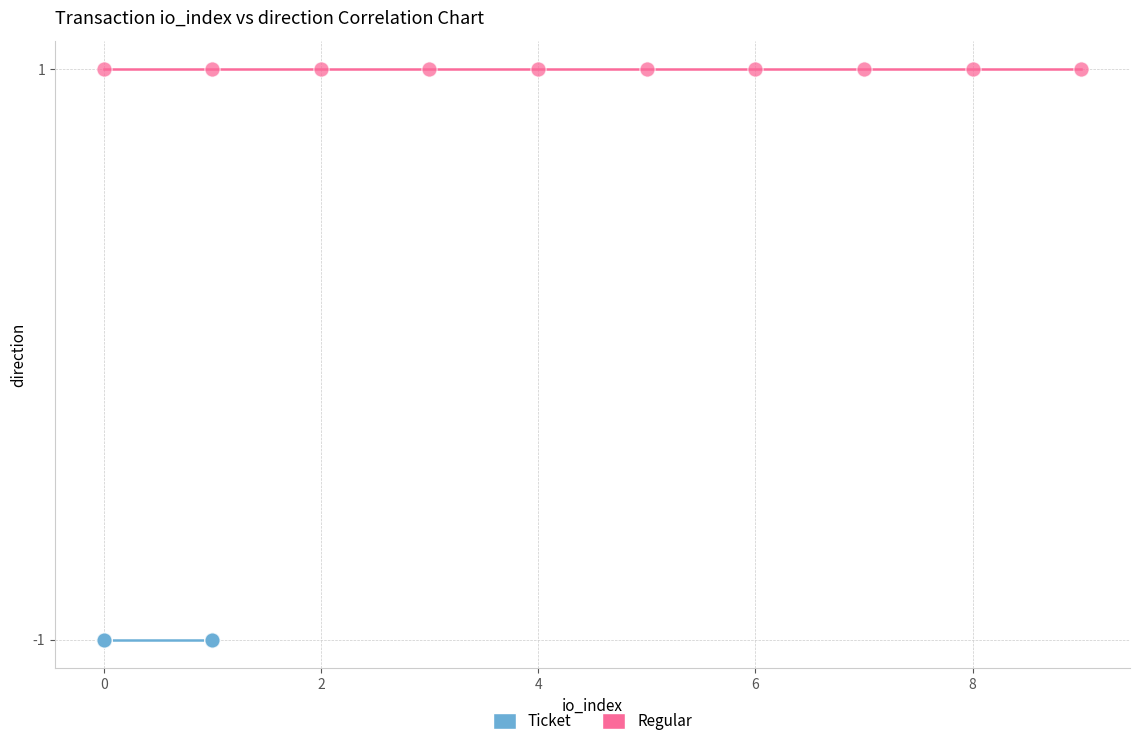

What are all the series names shown in the legend?

Ticket, Regular